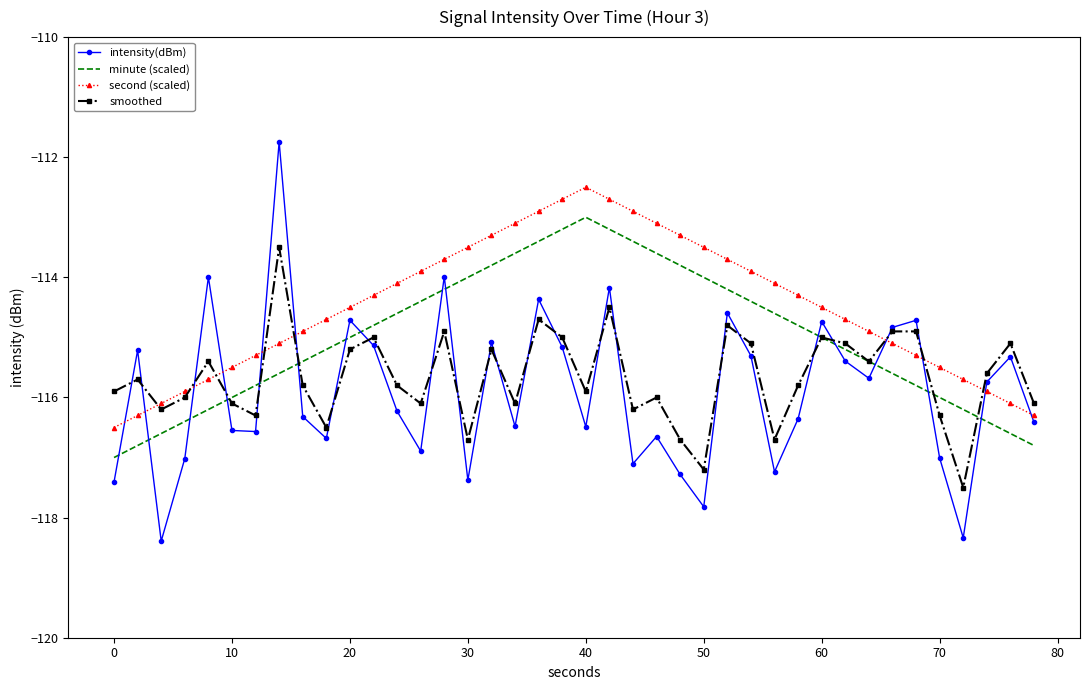

True or false: minute (scaled) and second (scaled) intersect in this chart.

False